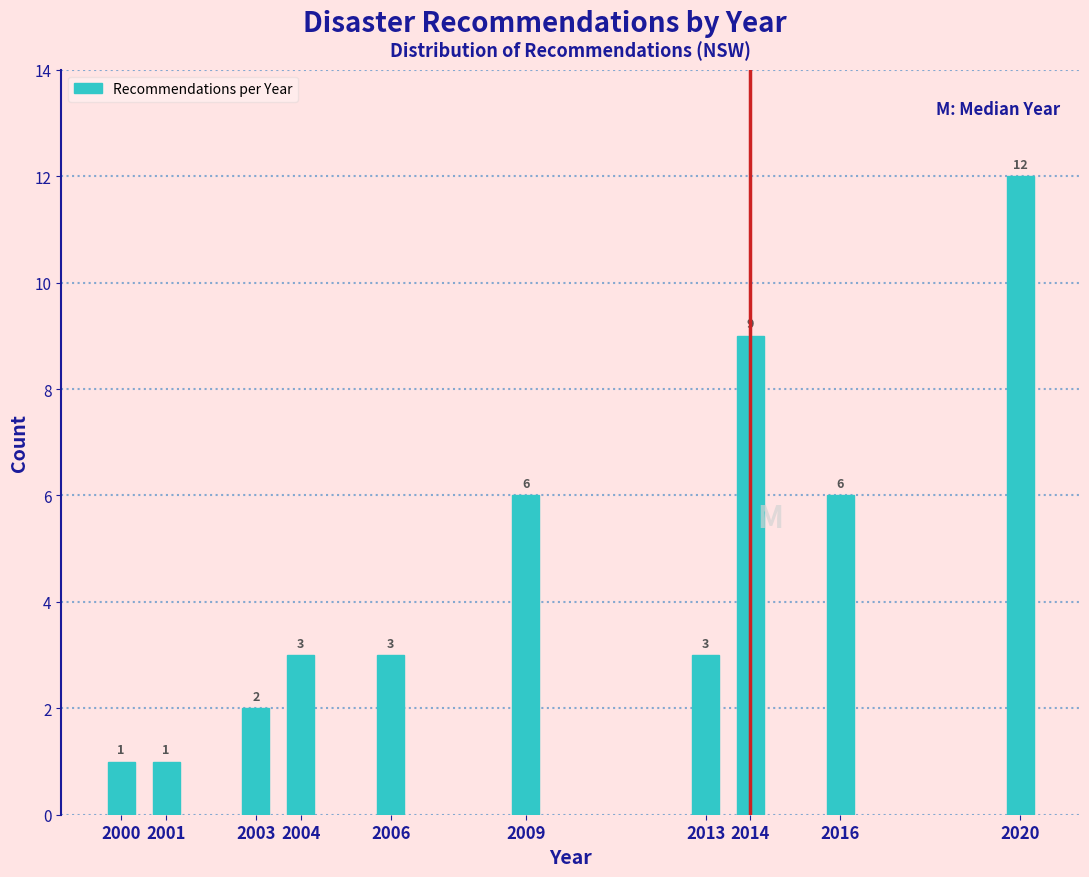

Reading left to right, list all the values displayed in this chart.

2000=1	2001=1	2003=2	2004=3	2006=3	2009=6	2013=3	2014=9	2016=6	2020=12